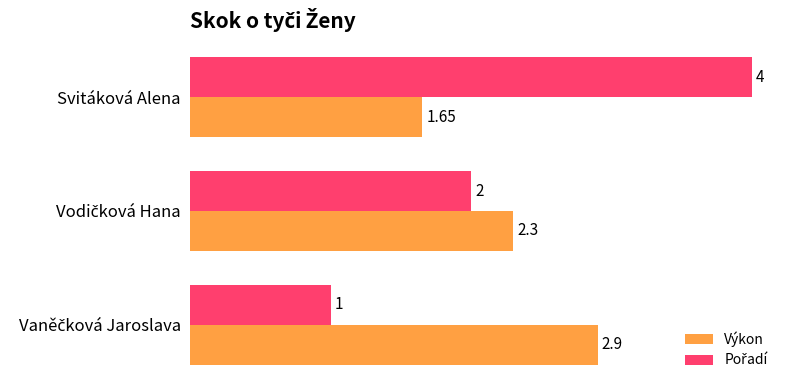

What is the average value of the Výkon series?

2.3